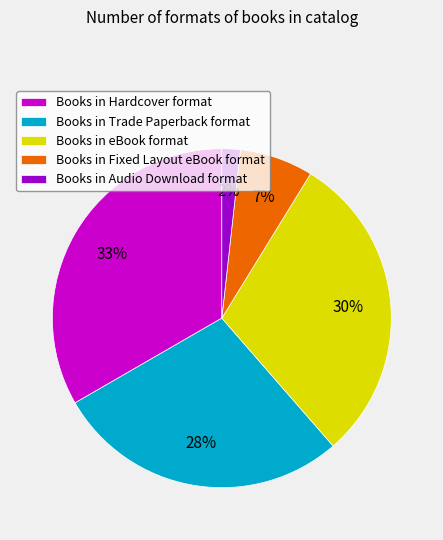

To the nearest percent, what is the combined percentage of Books in Hardcover format and Books in Trade Paperback format?

61%